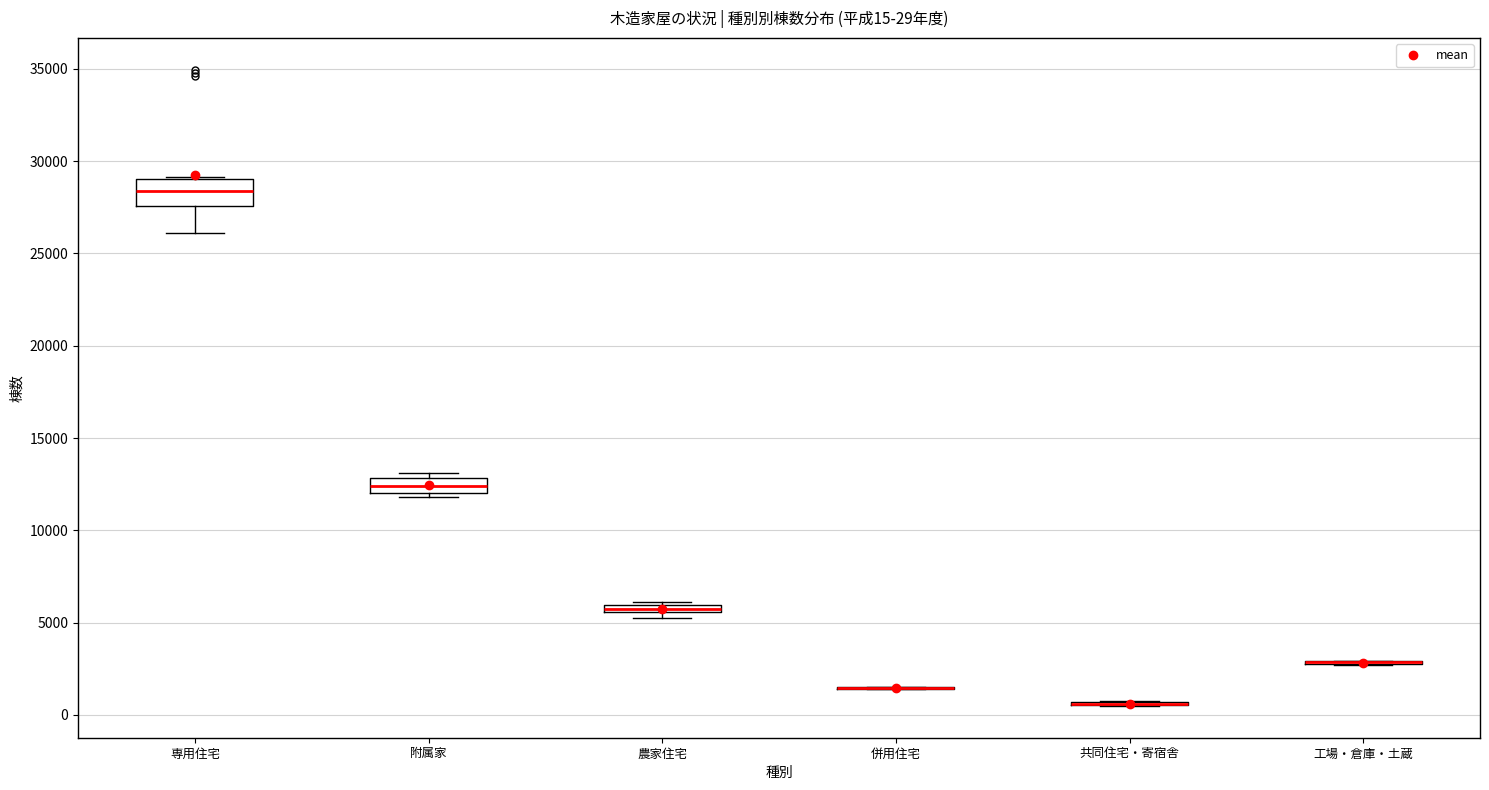

Which box is the tallest, from its lower edge to its upper edge?

専用住宅